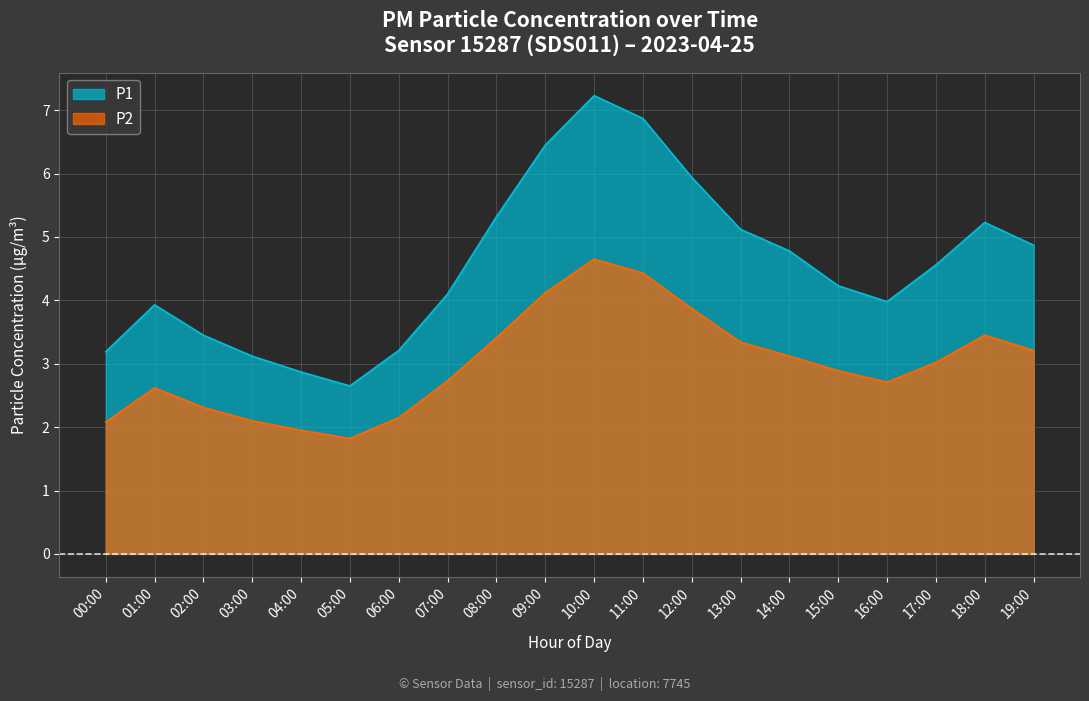

How many data points in P1 are above 4?

12